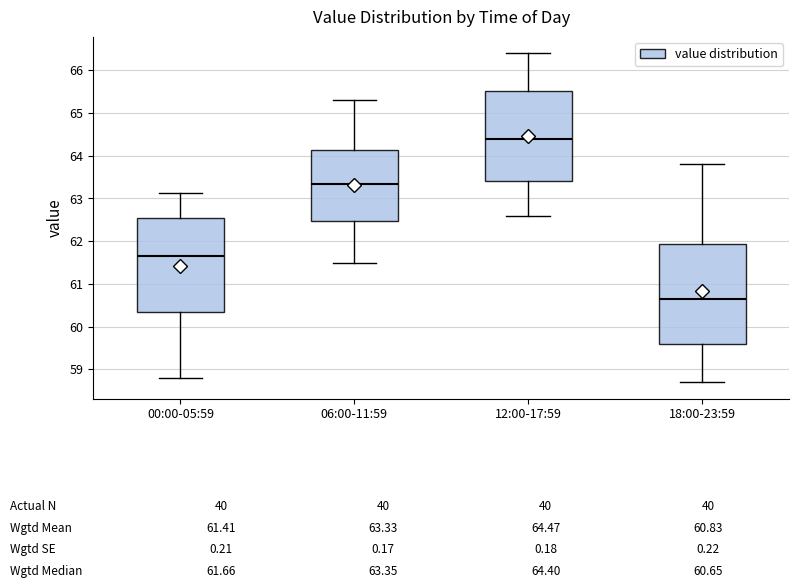

Which box's median line is the highest?

12:00-17:59